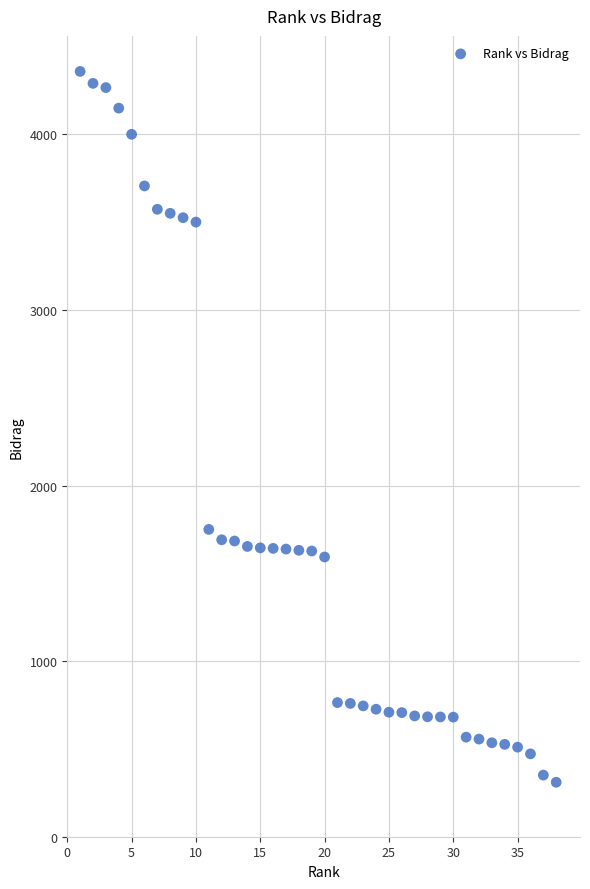

What Y value in the scatter plot is closest to 2334?

1750